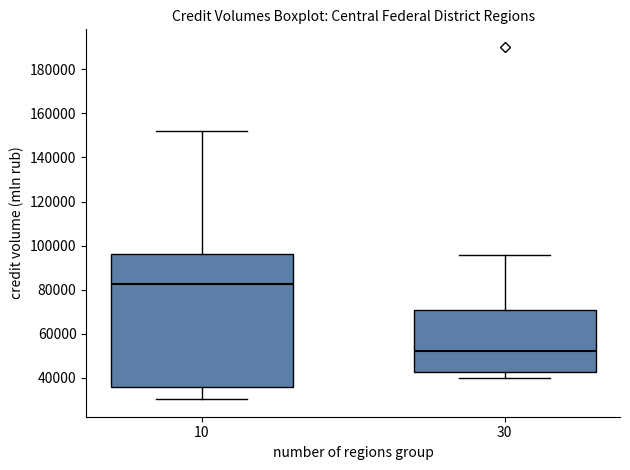

Which box is the tallest, from its lower edge to its upper edge?

10